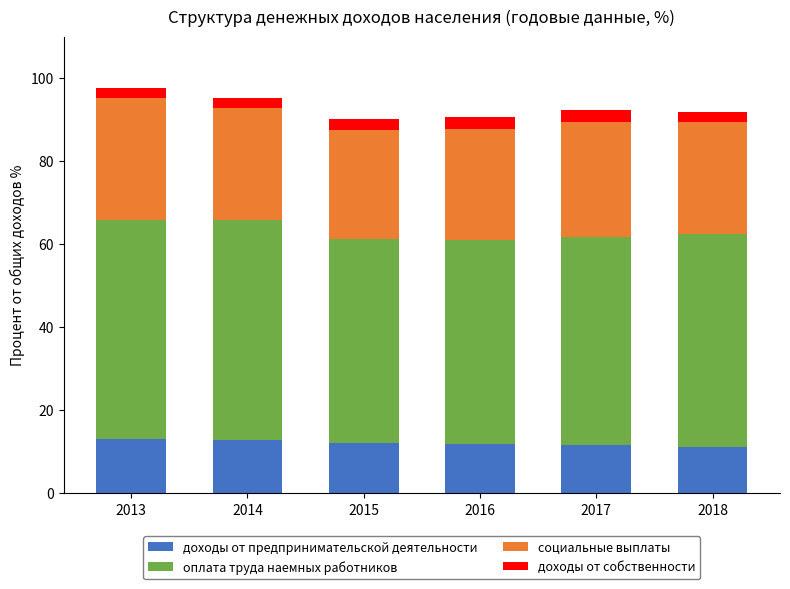

What is the sum of all доходы от предпринимательской деятельности values?

72.7